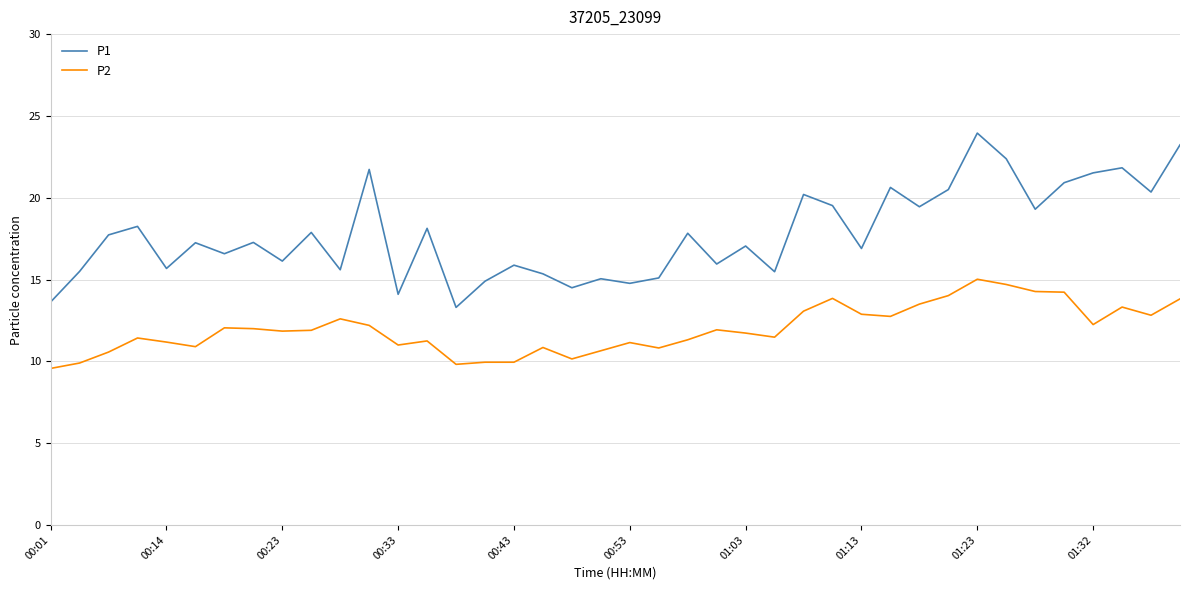

What are all the series names shown in the legend?

P1, P2